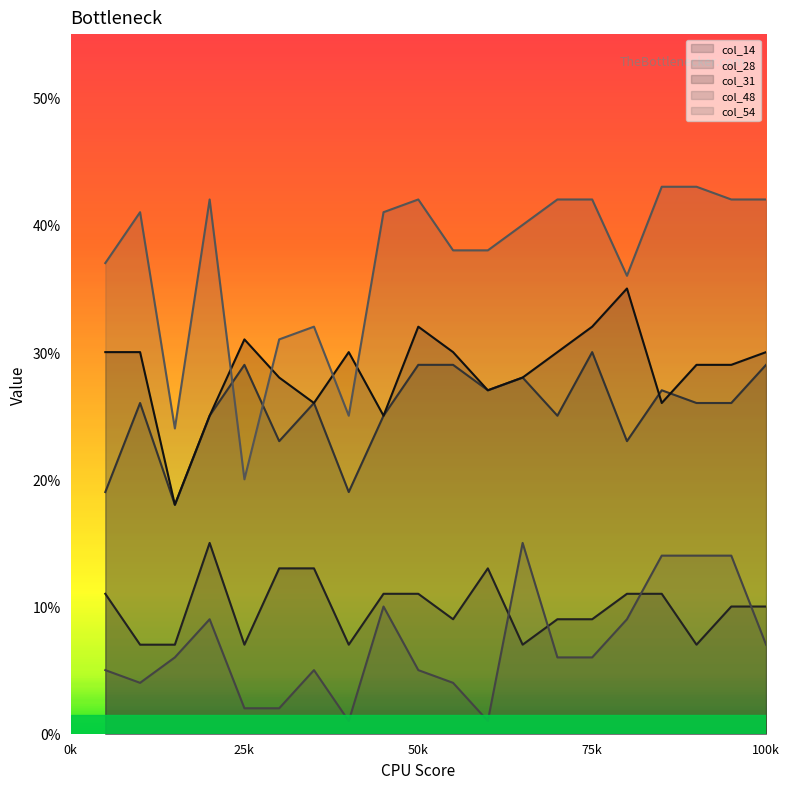

What is the difference between the second highest and minimum values in the col_31 series?

14